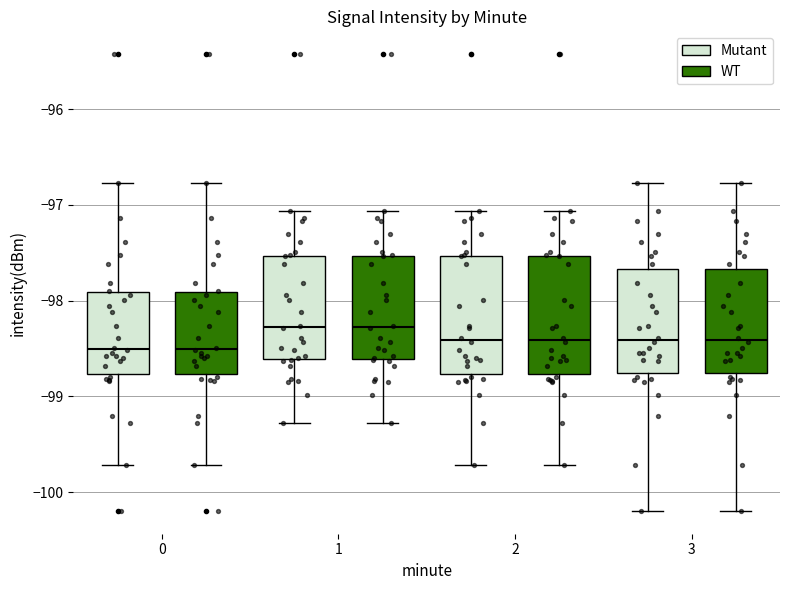

Reading left to right, transcribe this box plot: for each box, give where its median line is, the range the box spans, and where its two whiskers end, as read against the y-axis. The values are not printed on the chart, so give them approximately, as read against the axis.

0 (Mutant): median -98.5, box -98.8 to -97.9, whiskers -99.7 to -96.8
0 (WT): median -98.5, box -98.8 to -97.9, whiskers -99.7 to -96.8
1 (Mutant): median -98.3, box -98.6 to -97.5, whiskers -99.3 to -97.1
1 (WT): median -98.3, box -98.6 to -97.5, whiskers -99.3 to -97.1
2 (Mutant): median -98.4, box -98.8 to -97.5, whiskers -99.7 to -97.1
2 (WT): median -98.4, box -98.8 to -97.5, whiskers -99.7 to -97.1
3 (Mutant): median -98.4, box -98.8 to -97.7, whiskers -100.2 to -96.8
3 (WT): median -98.4, box -98.8 to -97.7, whiskers -100.2 to -96.8